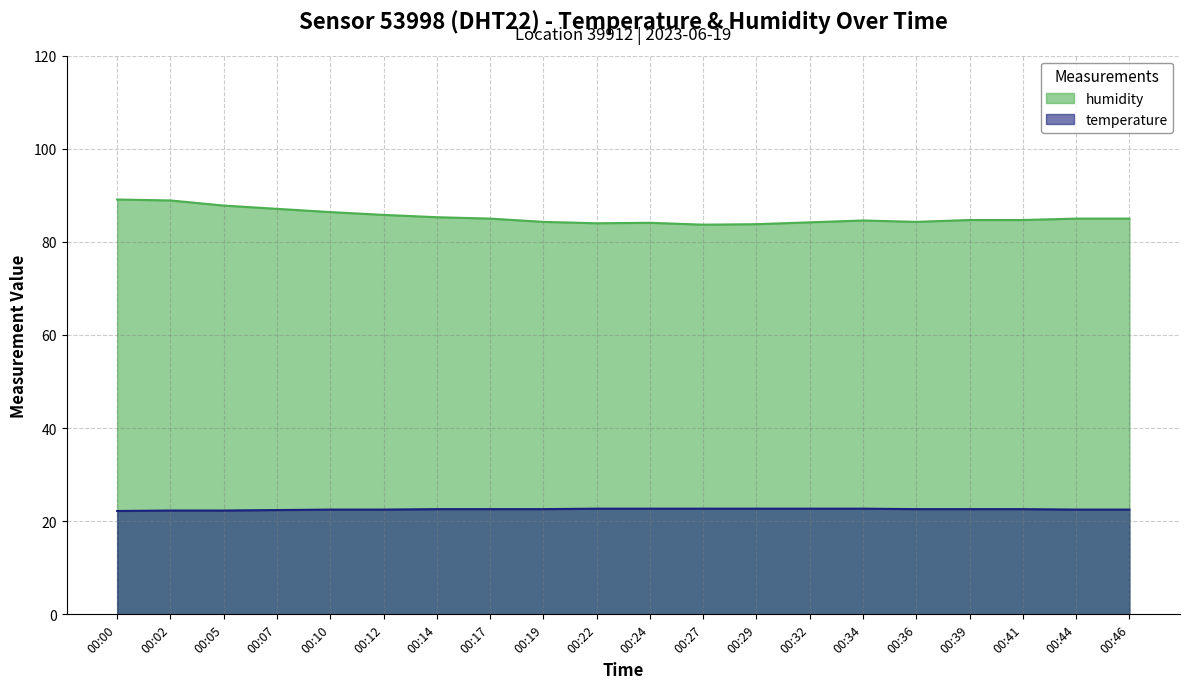

What is the lowest value of the temperature series?

22.2